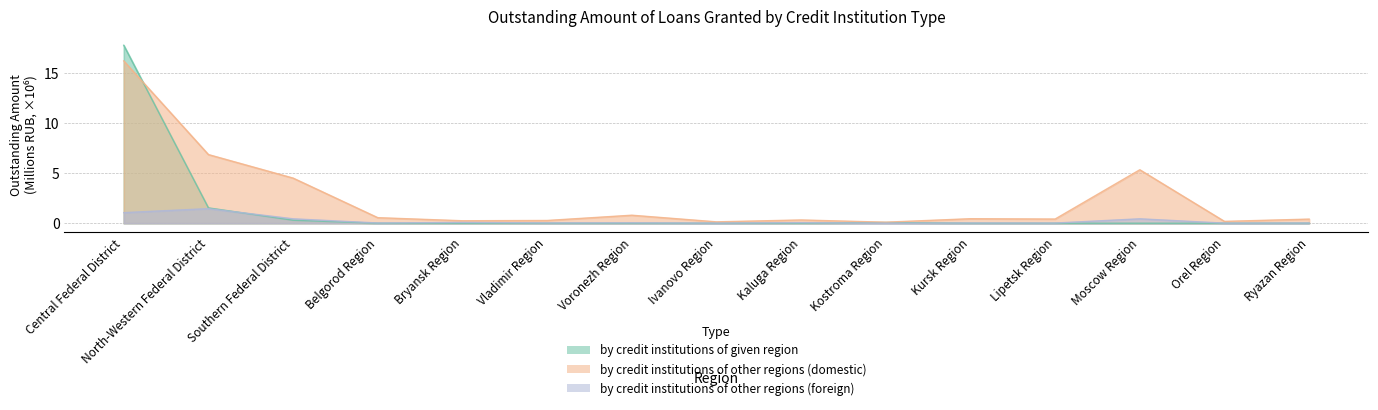

How many lines are shown in the chart?

3